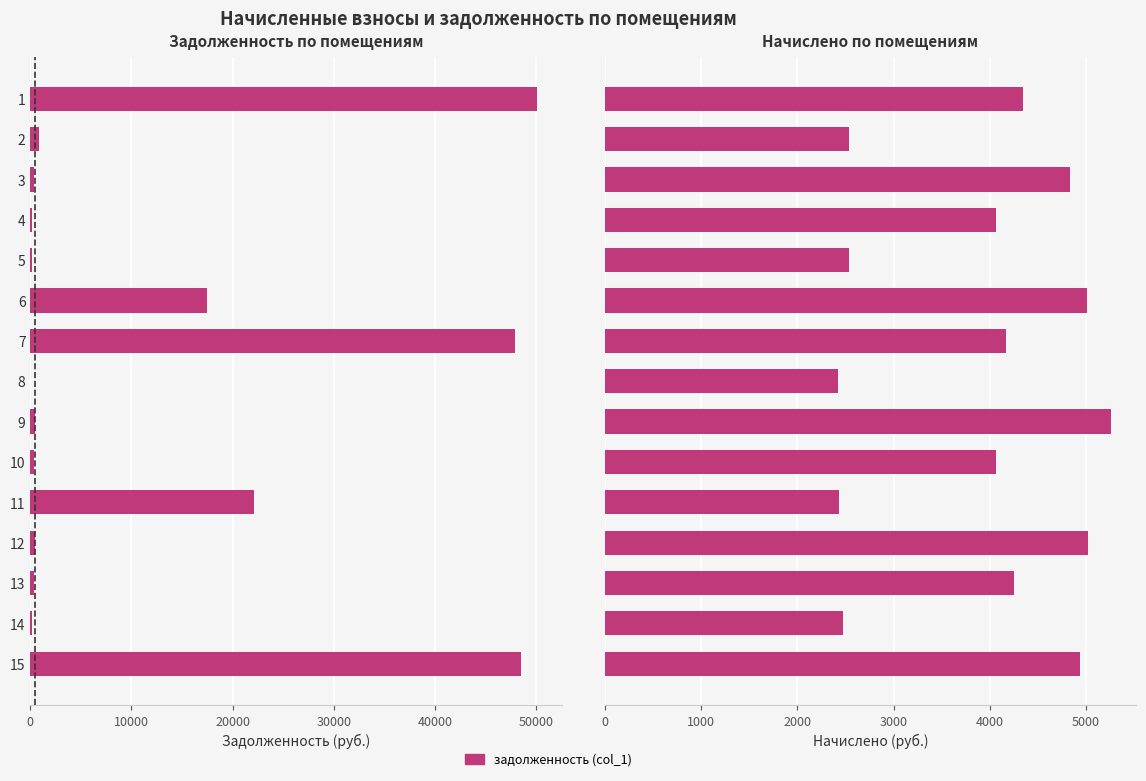

Is it true that задолженность (col_1) equals 23428.6 at 1?

False